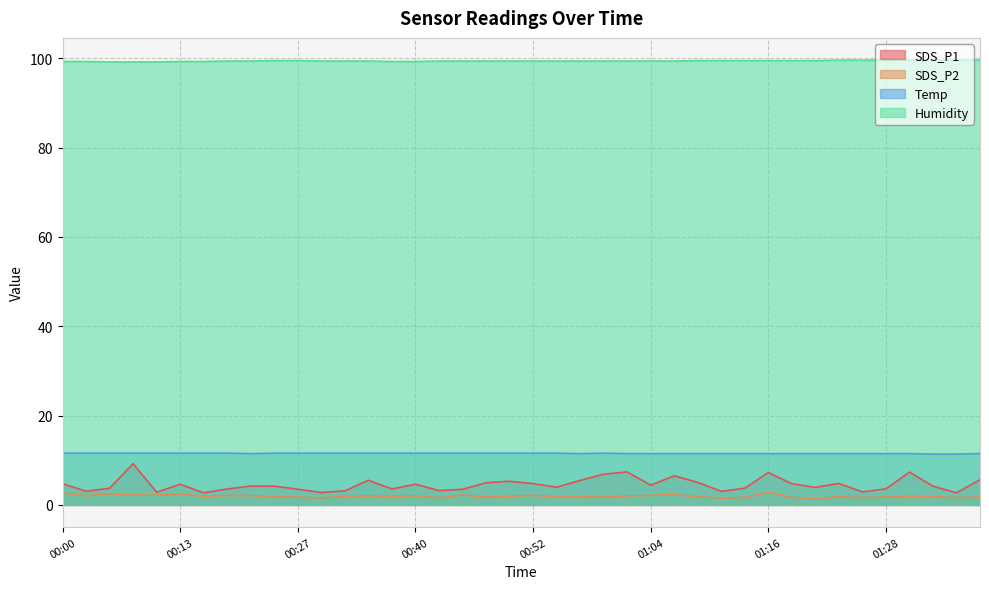

At how many categories does at least one series exceed 36?

40